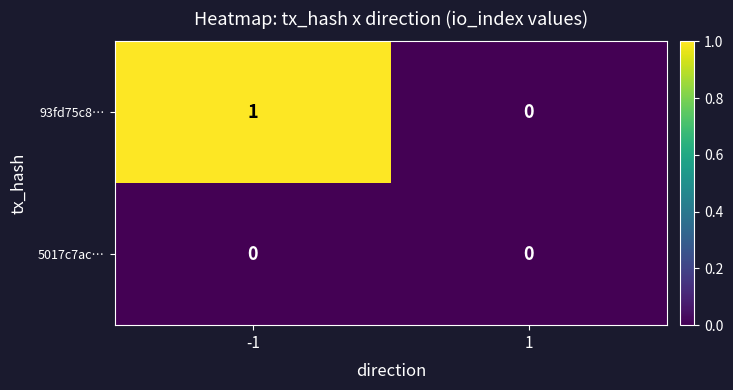

Which series changed the most between -1 and 1?

93fd75c8…